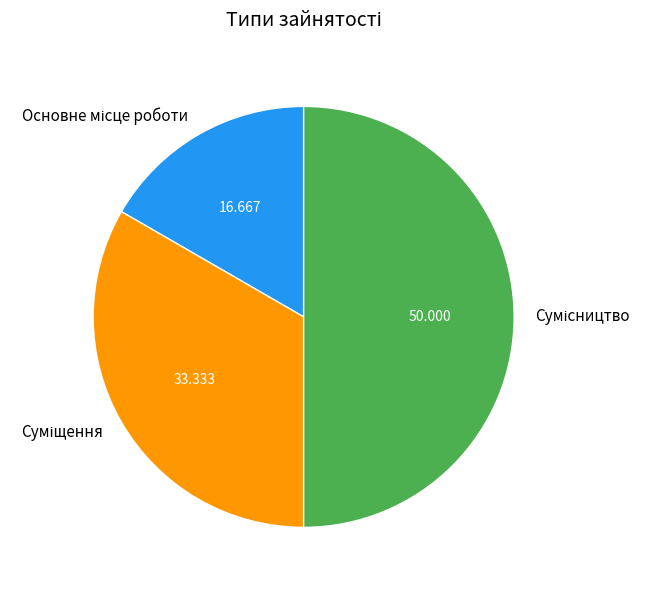

How many segments does this pie chart have?

3